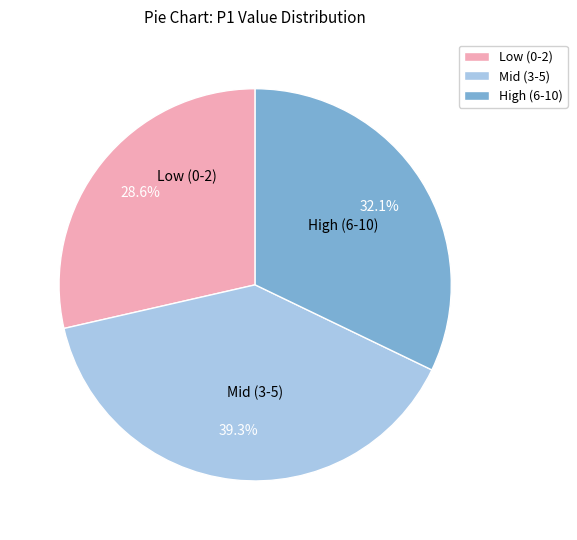

Which slice is the largest?

Mid (3-5)